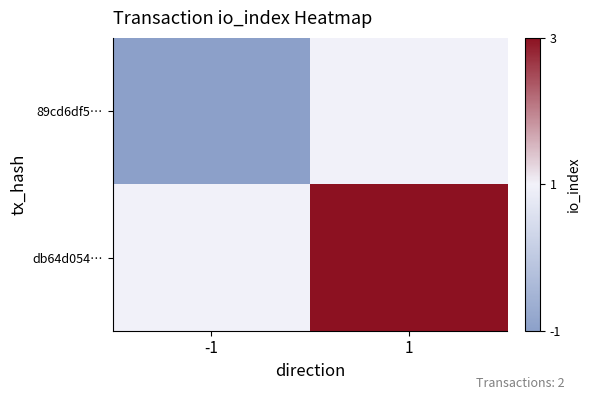

Reading left to right, extract all data points from this chart.

89cd6df5…: -1=-1	1=1
db64d054…: -1=1	1=3